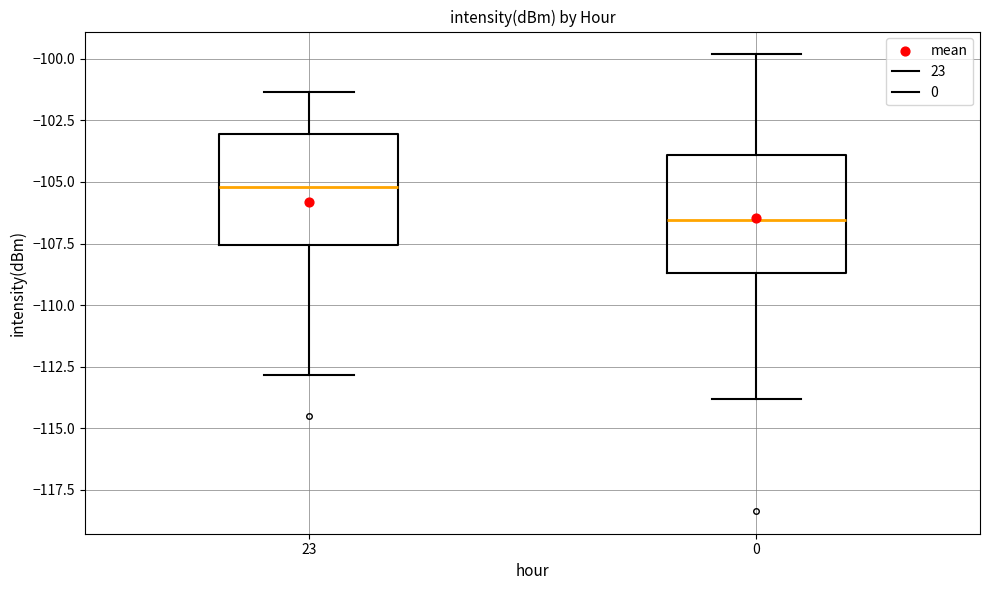

Where does the median line of the box at x = 0 sit on the y-axis? The values are not printed on the chart, so give them approximately, as read against the axis.

-106.5